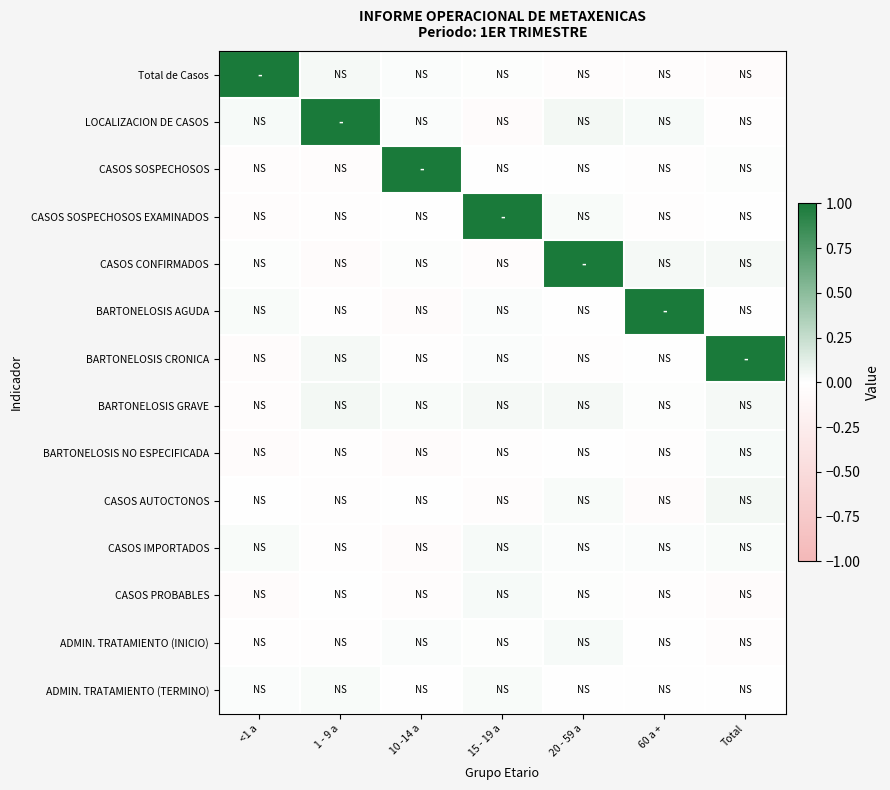

List the series in order of their peak value, lowest first.

ADMIN. TRATAMIENTO (TERMINO), CASOS IMPORTADOS, BARTONELOSIS NO ESPECIFICADA, CASOS PROBABLES, ADMIN. TRATAMIENTO (INICIO), BARTONELOSIS GRAVE, CASOS AUTOCTONOS, Total de Casos, LOCALIZACION DE CASOS, CASOS SOSPECHOSOS, CASOS SOSPECHOSOS EXAMINADOS, CASOS CONFIRMADOS, BARTONELOSIS AGUDA, BARTONELOSIS CRONICA